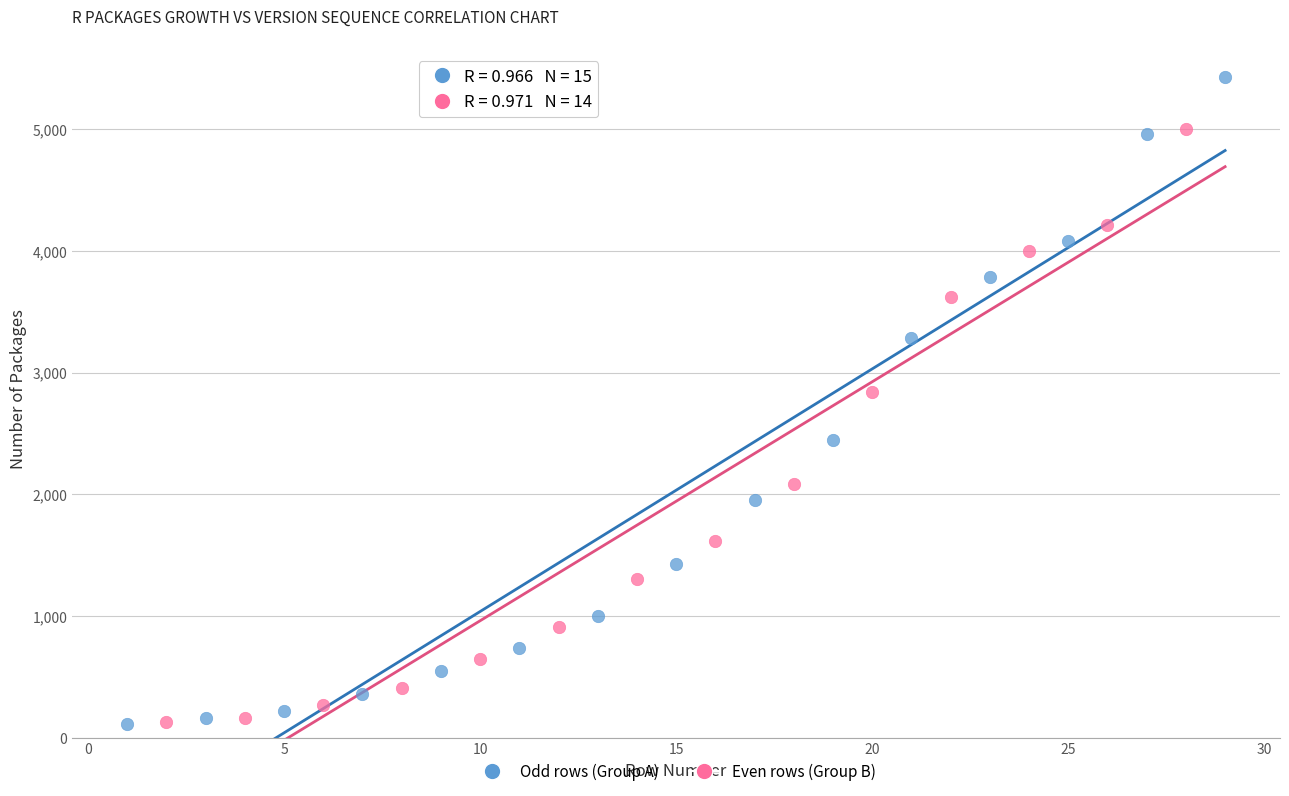

Which series contains the highest Y value?

Odd rows (Group A)